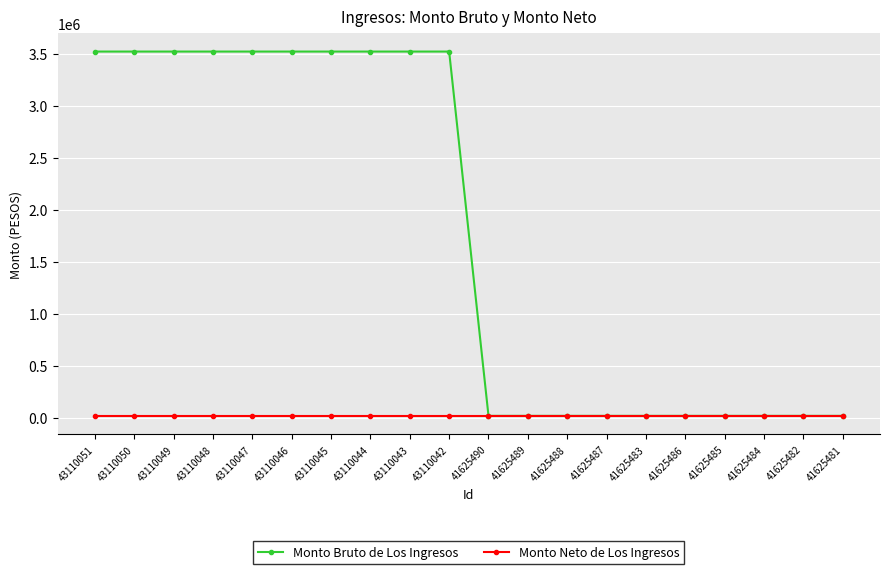

The Monto Bruto de Los Ingresos series shows 3524800.0 at 43110047. True or false?

True